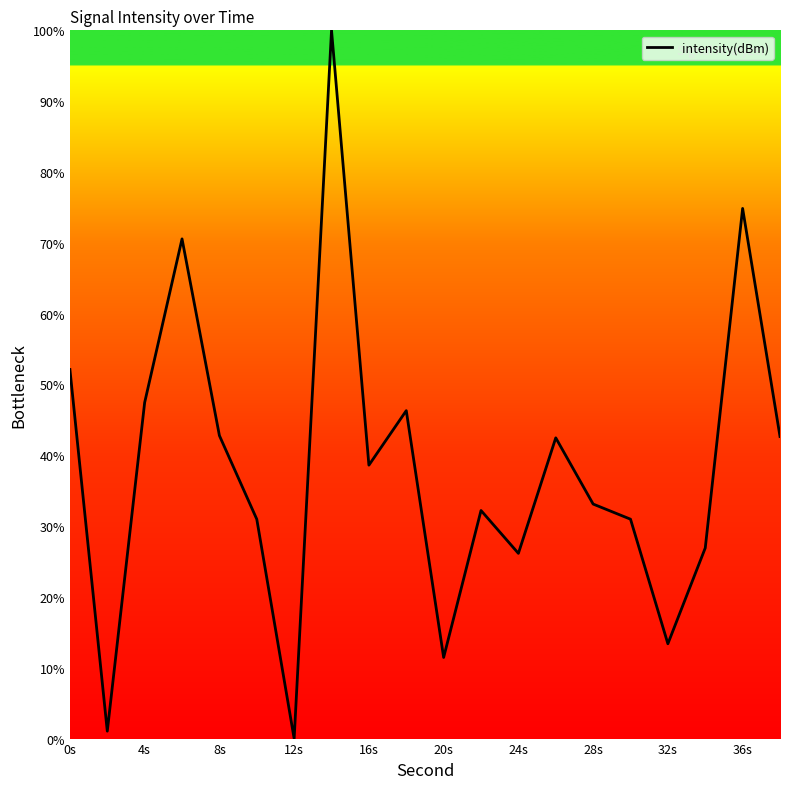

What is the difference between the values at 0s and 32s?

38.7